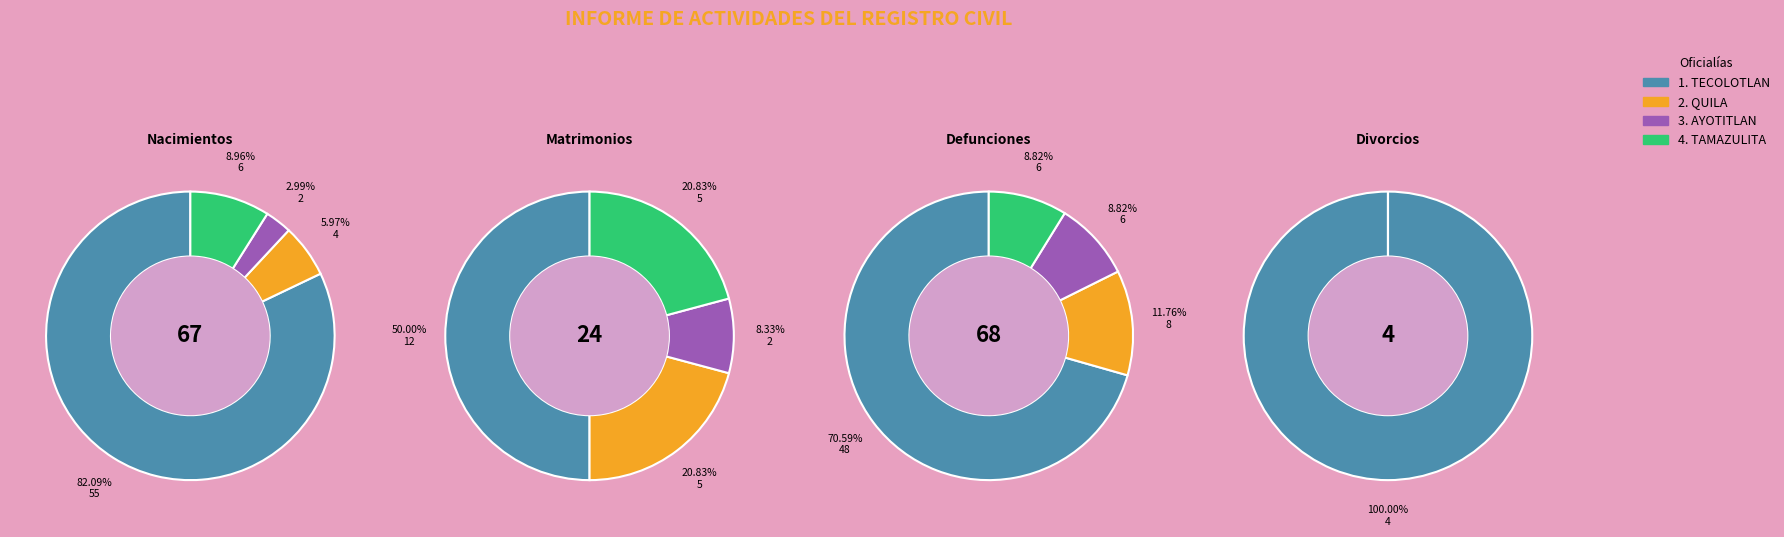

To the nearest percent, what is the difference between the 4. TAMAZULITA and 3. AYOTITLAN slice percentages?

6%